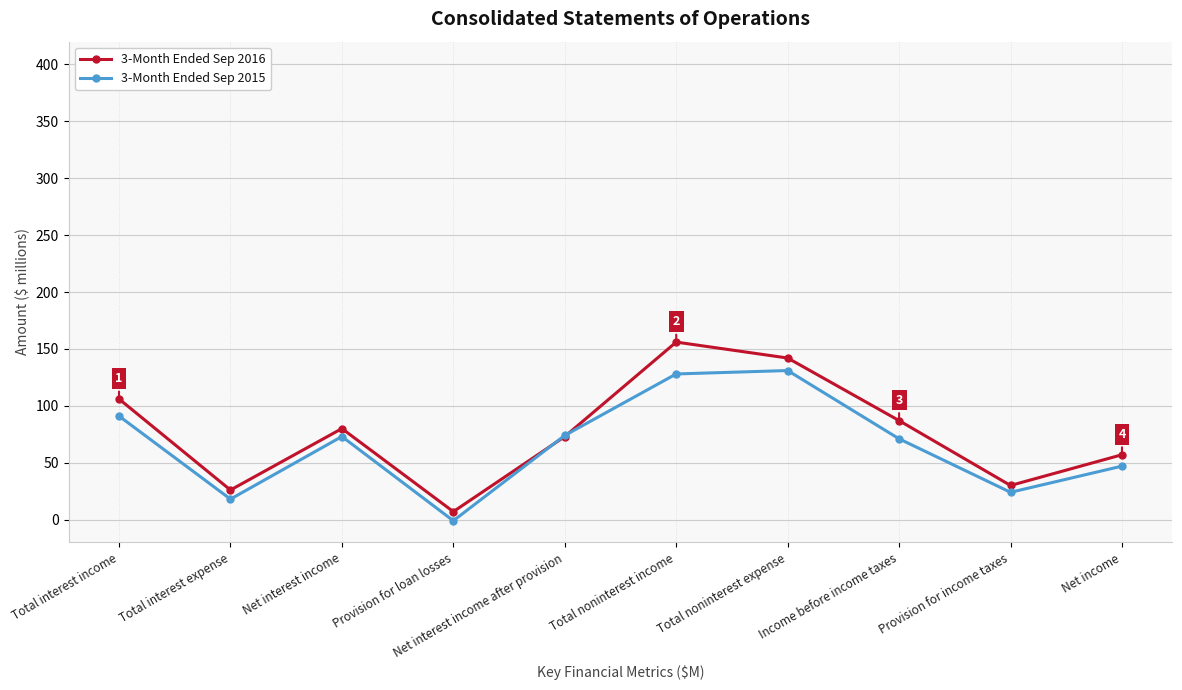

Which series has the widest spread of values?

3-Month Ended Sep 2016